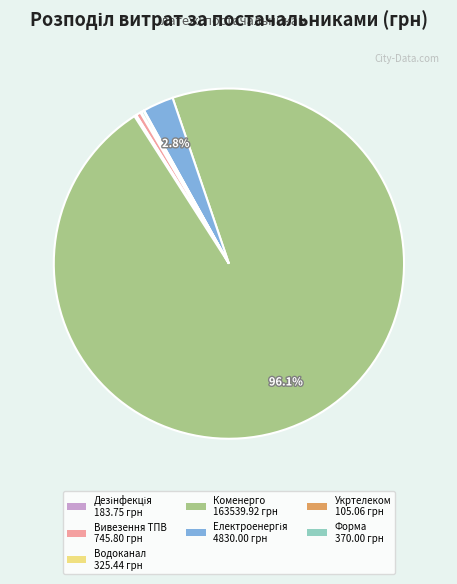

Is there any slice that represents more than half of the pie?

Yes